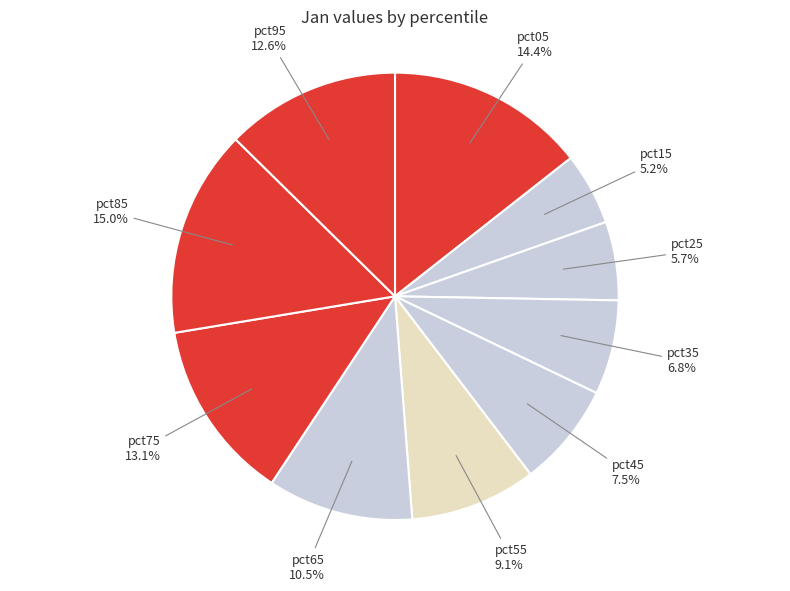

Do pct05 and pct15 together represent more than half of the pie?

No